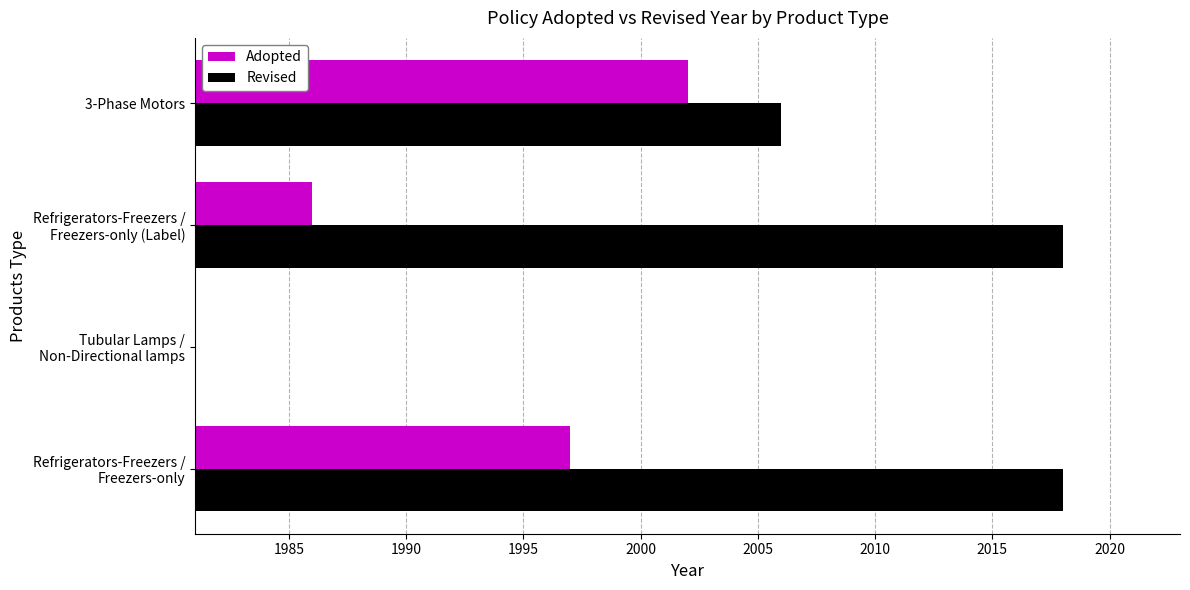

List the series in order of their peak value, lowest first.

Adopted, Revised